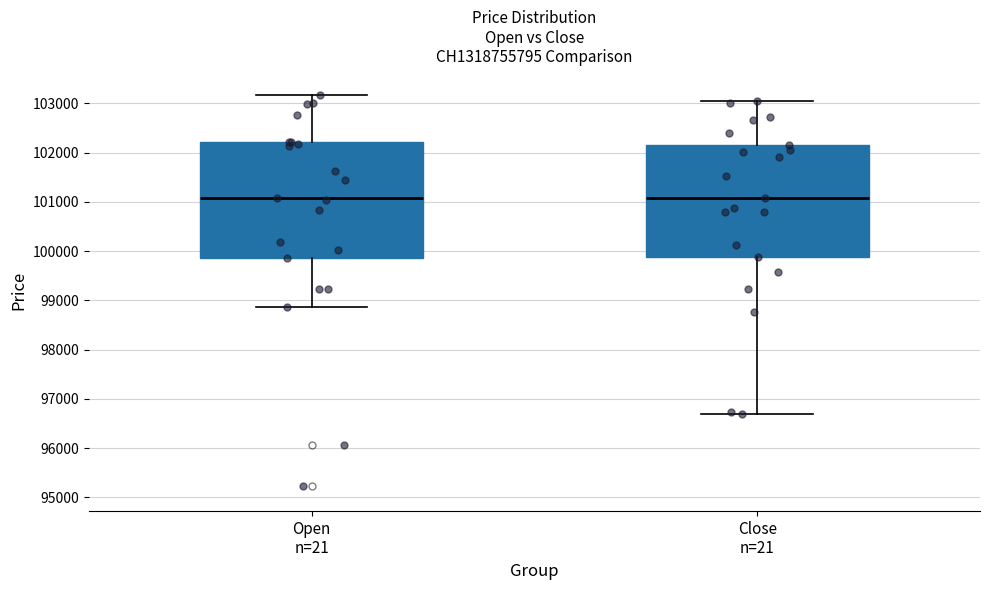

Where does the upper whisker of the box for Open n=21 end on the y-axis? The values are not printed on the chart, so give them approximately, as read against the axis.

103200